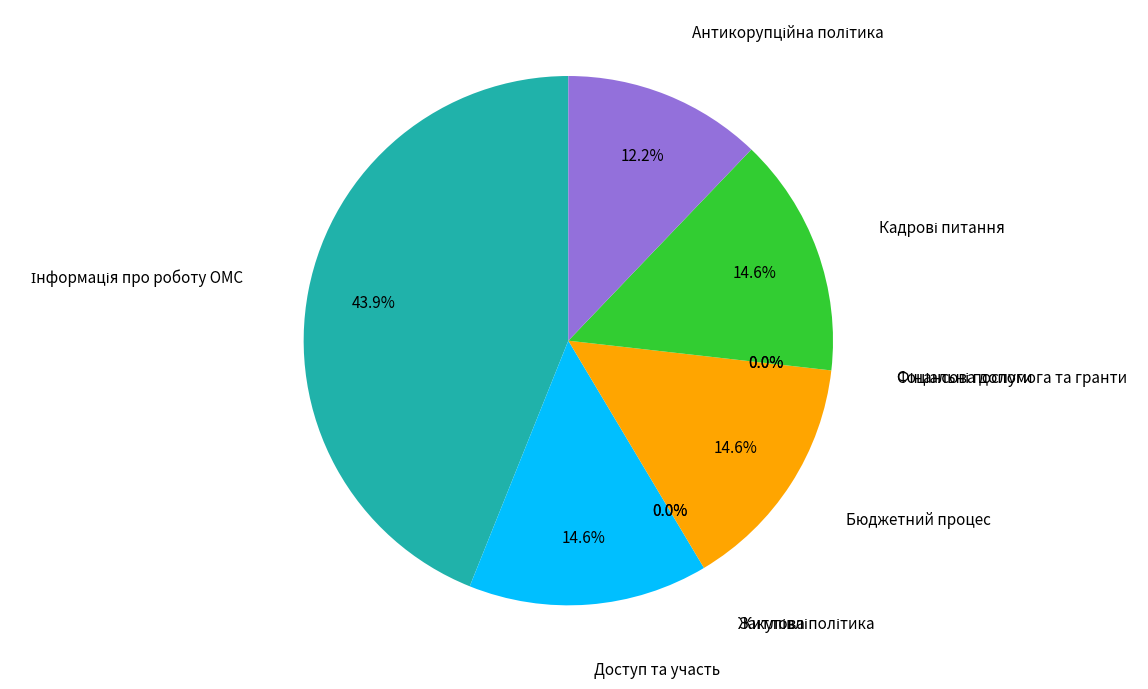

To the nearest percent, what is the difference between the Бюджетний процес and Соціальні послуги slice percentages?

15%